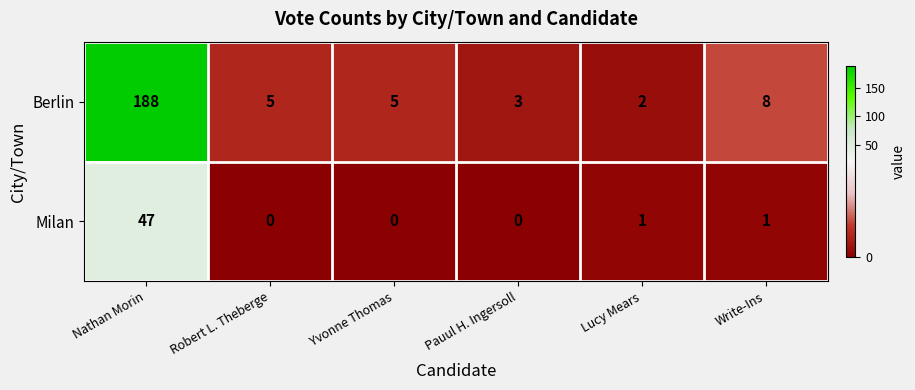

At Robert L. Theberge, list the series in order from smallest to largest.

Milan, Berlin